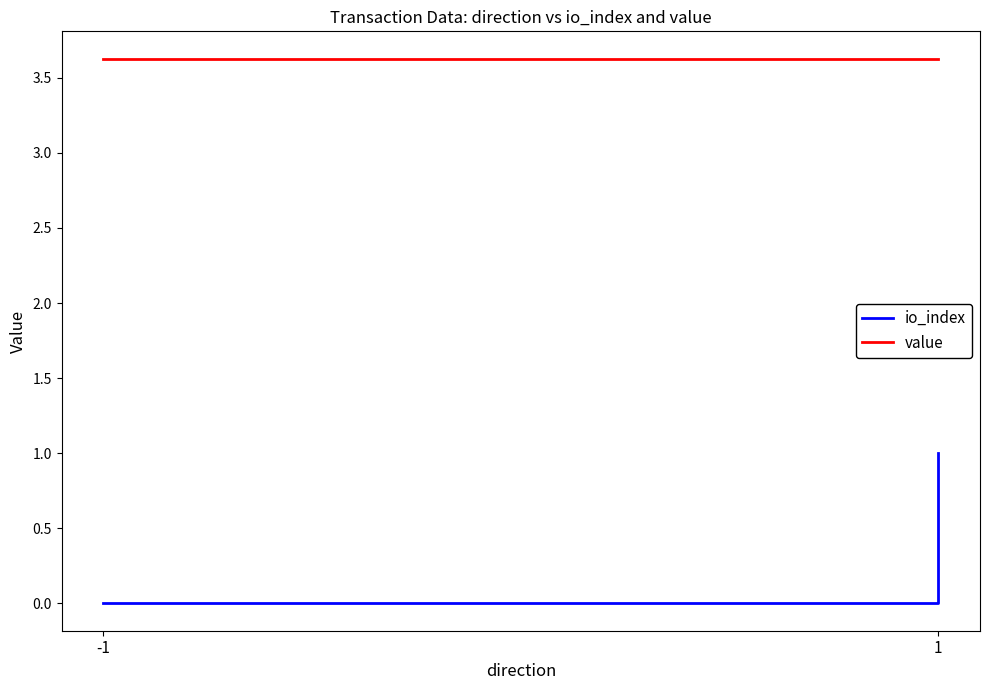

What is the highest value of the value series?

3.6